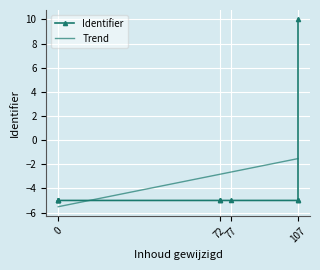

What is the value of the 4th point from the left?

-5.0